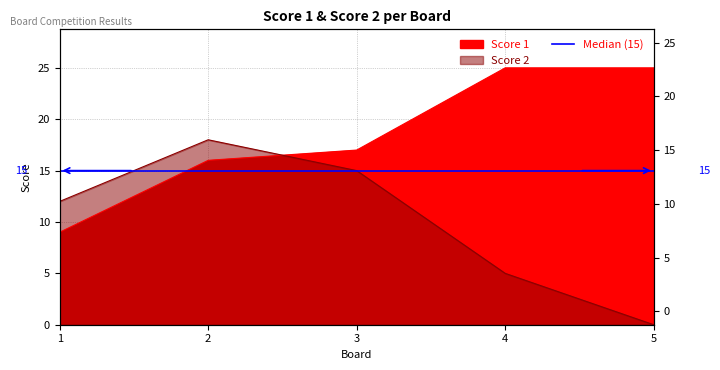

Between 2 and 4, which series saw the biggest shift?

Score 2